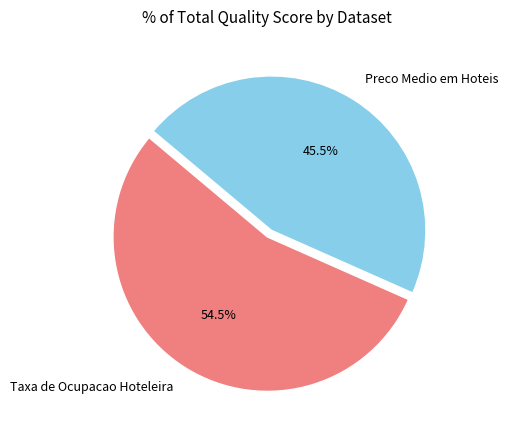

Does any single category account for the majority?

Yes